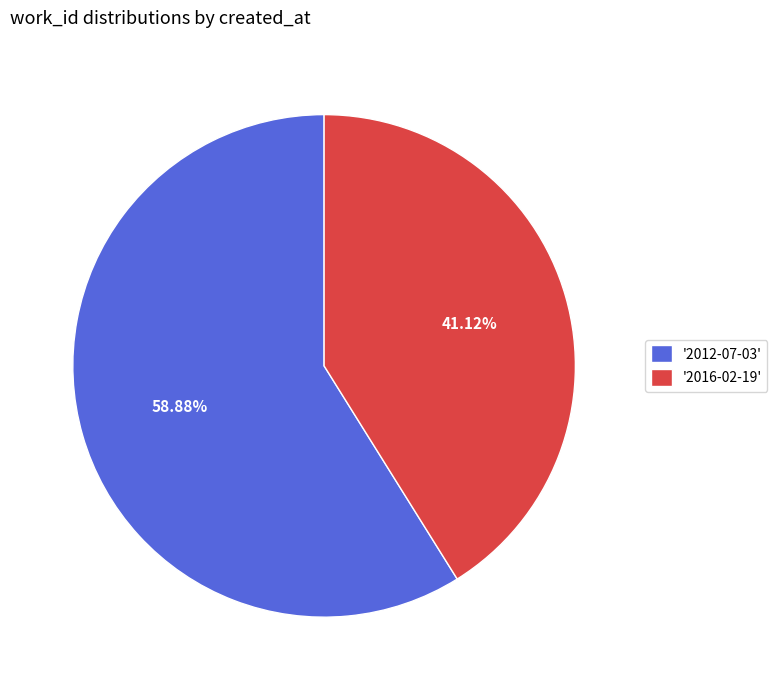

What is the smallest slice in the pie chart?

'2016-02-19'